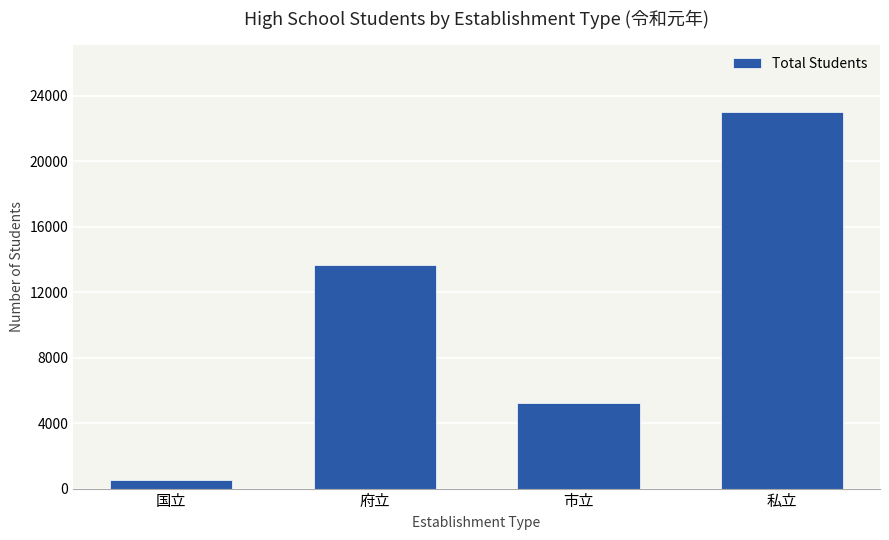

What is the minimum value shown in the chart?

543